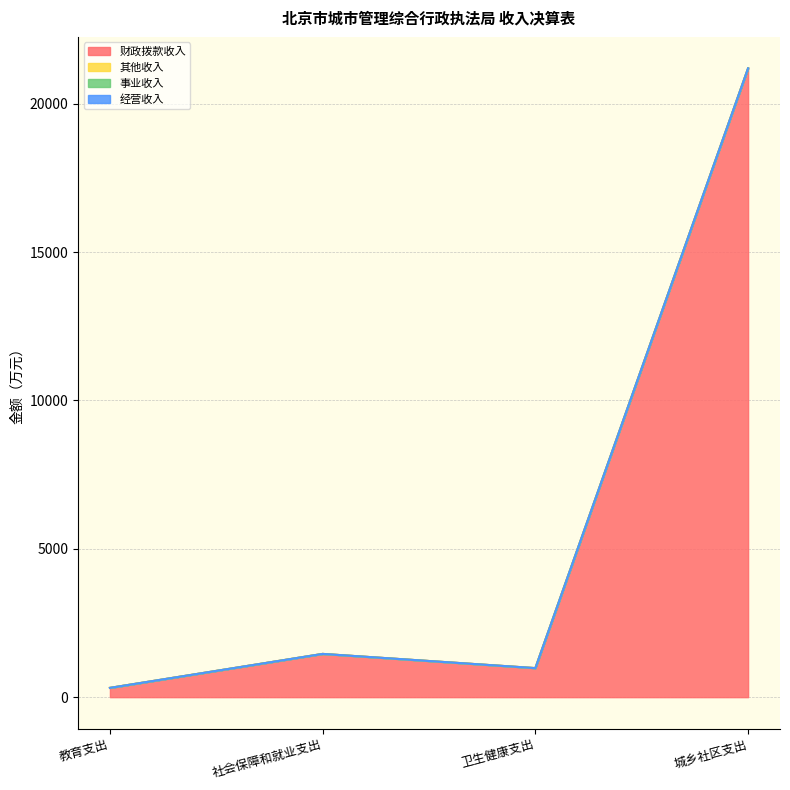

Count the number of categories in the chart.

4